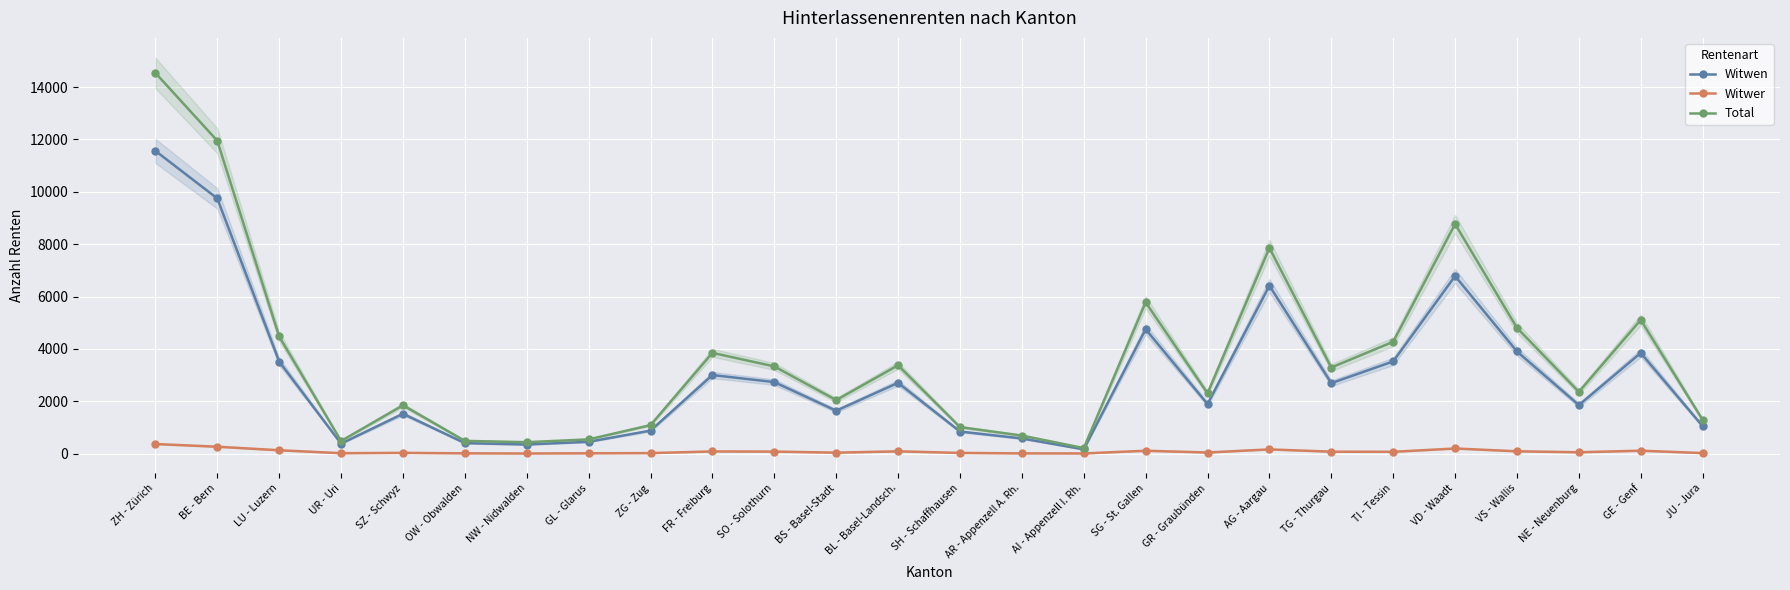

True or false: Total and Witwer intersect in this chart.

False